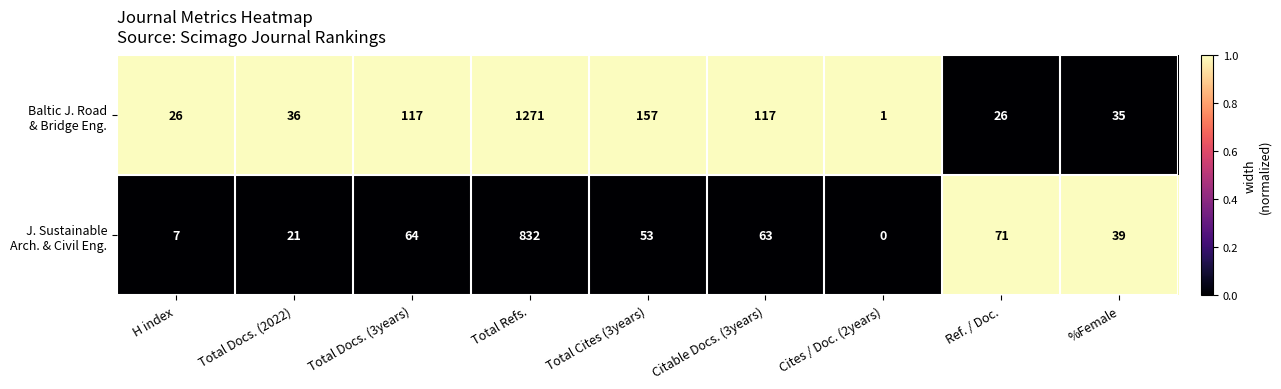

What is the difference between the highest and lowest values at Ref. / Doc.?

45